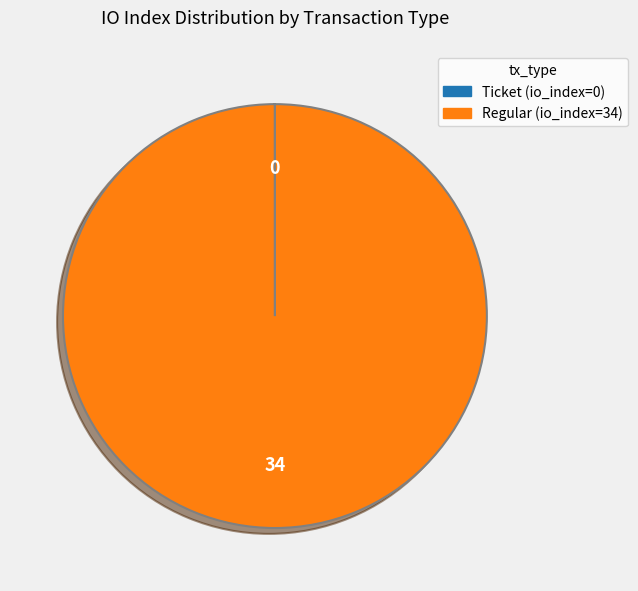

Is it true that Regular (io_index=34) is 88% of the pie?

False